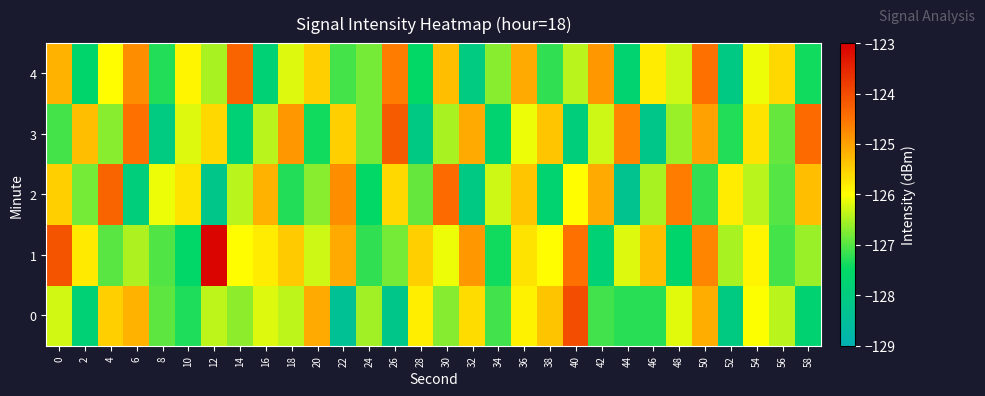

Rank the series at 54 from highest to lowest value.

3, 1, 0, 4, 2